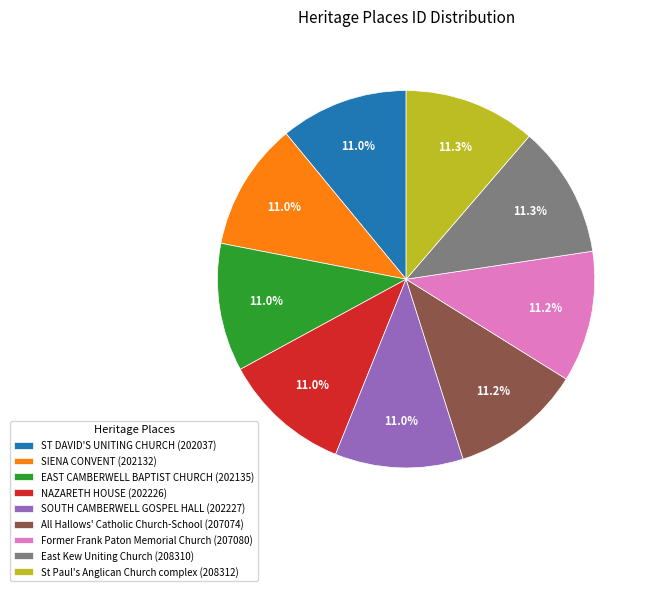

What percentage is NOT represented by SIENA CONVENT (202132)?

89.0%